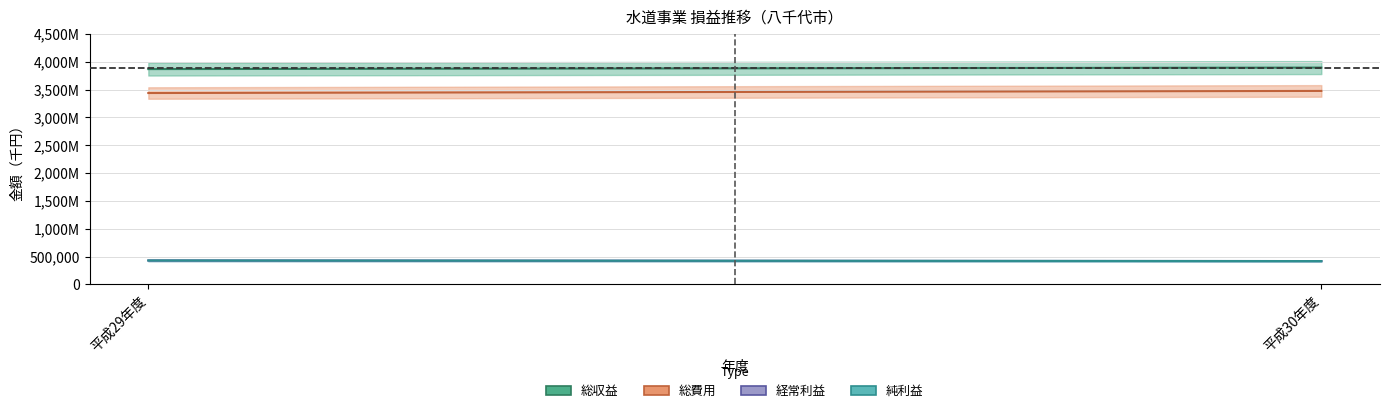

At 平成29年度, list the series in order from largest to smallest.

総収益, 総費用, 純利益, 経常利益